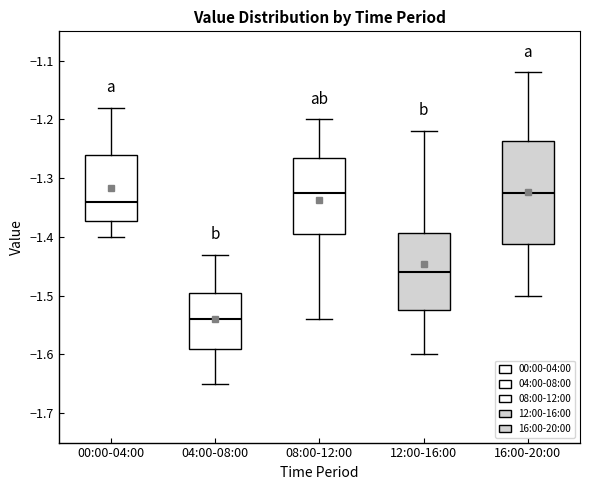

Which box has the lowest median line?

04:00-08:00